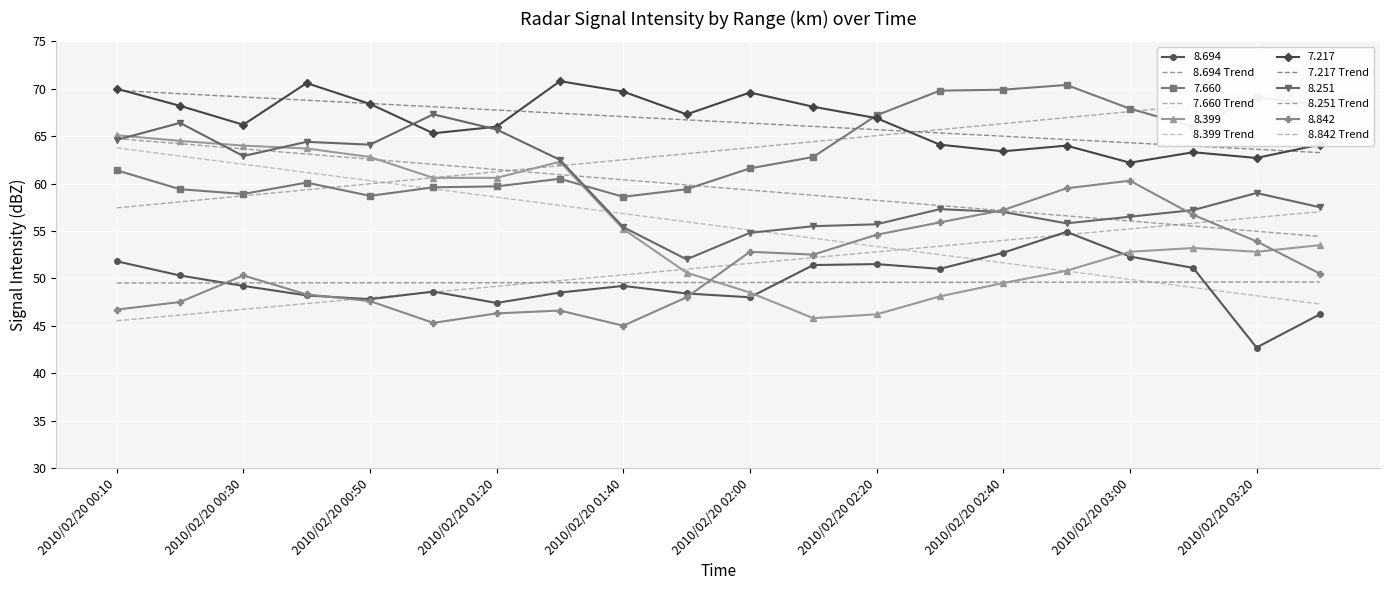

Reading right to left, list all the values displayed in this chart.

8.694: 46.2	42.7	51.1	52.3	54.9	52.7	51.0	51.5	51.4	48.0	48.4	49.2	48.5	47.4	48.6	47.8	48.2	49.2	50.3	51.8
7.660: 68.3	69.1	66.0	67.9	70.4	69.9	69.8	67.2	62.8	61.6	59.4	58.6	60.5	59.7	59.6	58.7	60.1	58.9	59.4	61.4
8.399: 53.5	52.8	53.2	52.8	50.8	49.5	48.1	46.2	45.8	48.5	50.6	55.2	62.3	60.6	60.6	62.8	63.7	64.0	64.5	65.1
7.217: 64.1	62.7	63.3	62.2	64.0	63.4	64.1	66.9	68.1	69.6	67.3	69.7	70.8	66.0	65.3	68.4	70.6	66.2	68.2	70.0
8.251: 57.5	59.0	57.2	56.5	55.8	57.0	57.3	55.7	55.5	54.8	52.0	55.4	62.5	65.7	67.3	64.1	64.4	62.9	66.4	64.6
8.842: 50.5	53.9	56.7	60.3	59.5	57.2	55.9	54.6	52.5	52.8	48.0	45.0	46.6	46.3	45.3	47.6	48.3	50.3	47.5	46.7